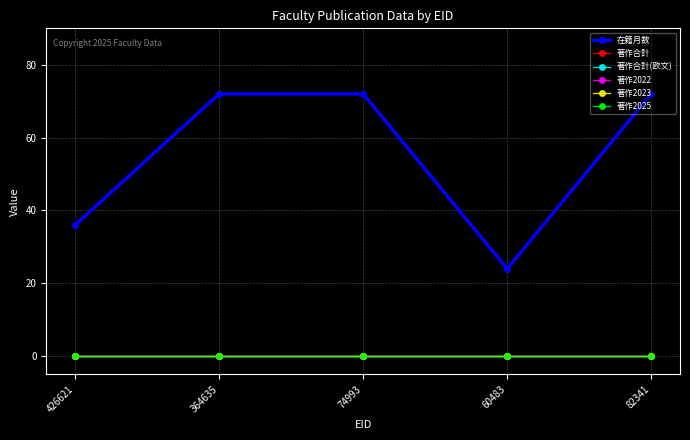

What are all the series names shown in the legend?

在籍月数, 著作合計, 著作合計(欧文), 著作2022, 著作2023, 著作2025